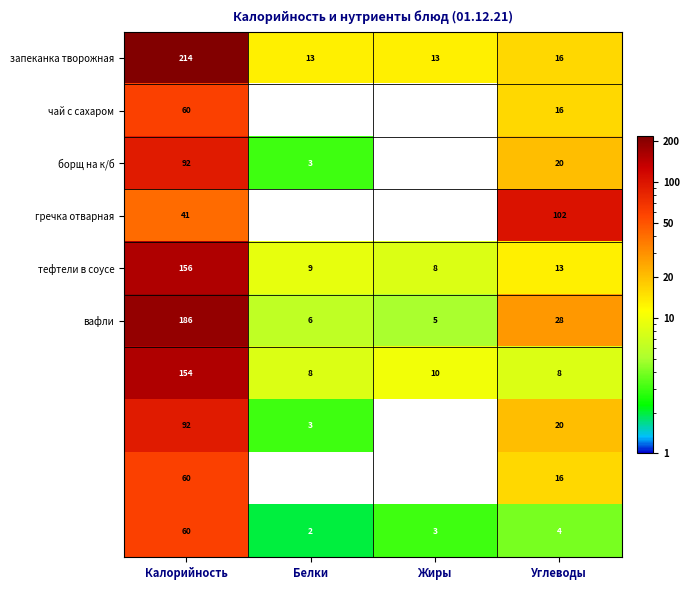

At which category is the sum across all series the highest?

Калорийность